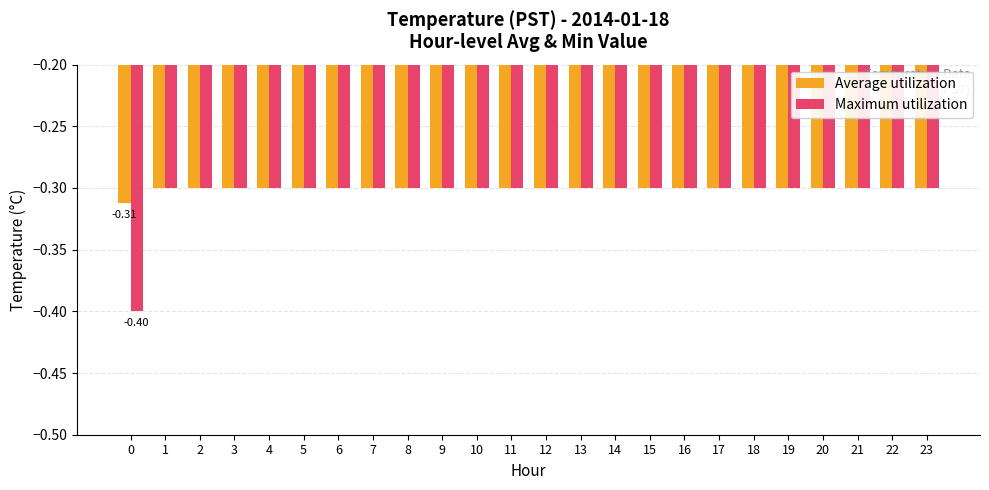

What are all the series names shown in the legend?

Average utilization, Maximum utilization